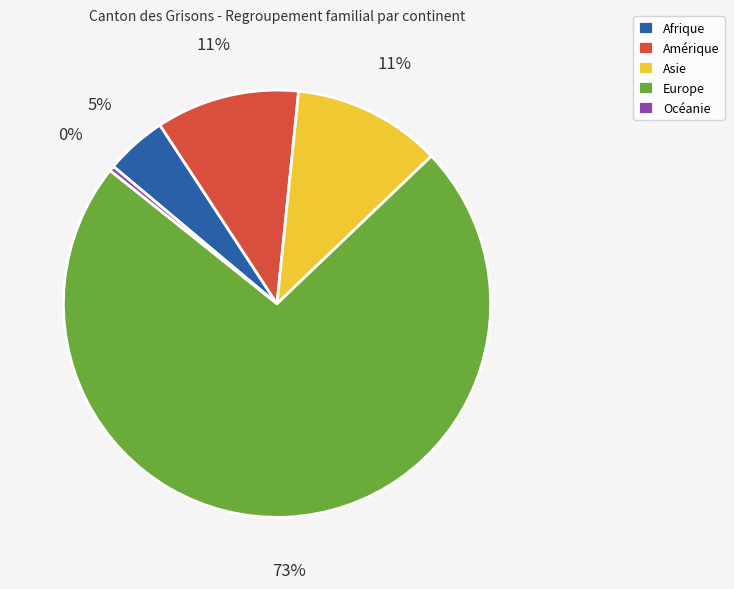

To the nearest percent, what is the difference between the Europe and Afrique slice percentages?

68%